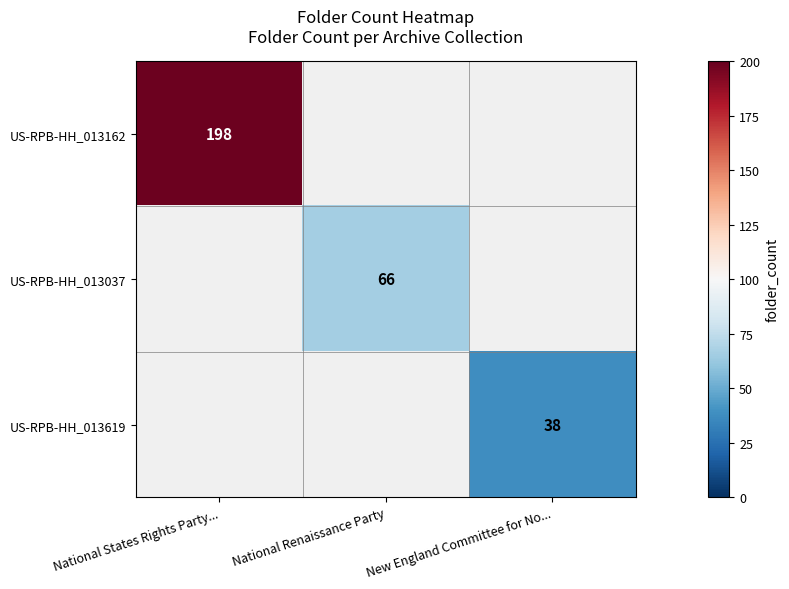

The US-RPB-HH_013162 series shows 333 at National States Rights Party.... True or false?

False